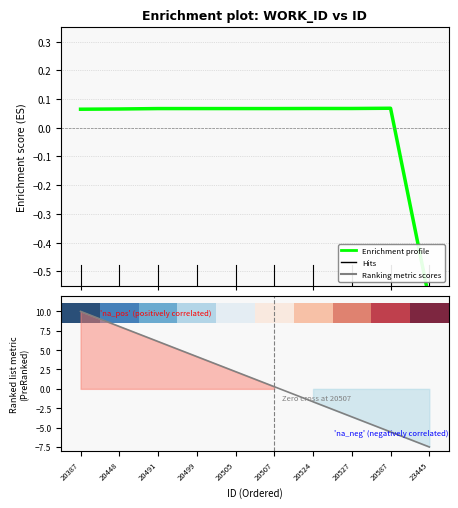

Is it true that the value at 20587 is 0.1?

False